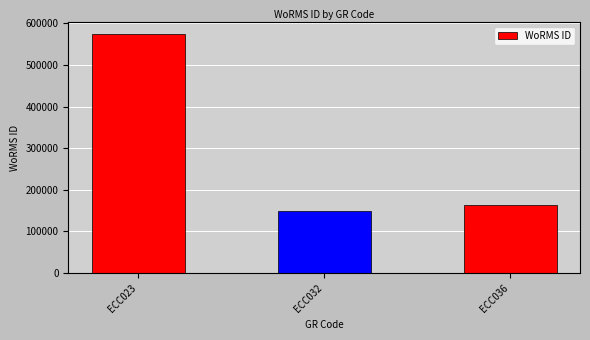

What is the sum of all values?

886404